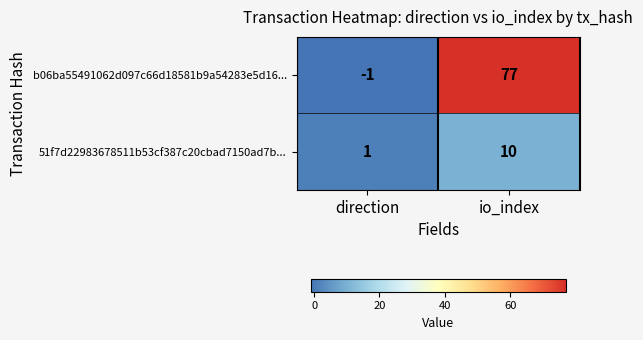

True or false: 51f7d22983678511b53cf387c20cbad7150ad7b... has a value of 10 at io_index.

True